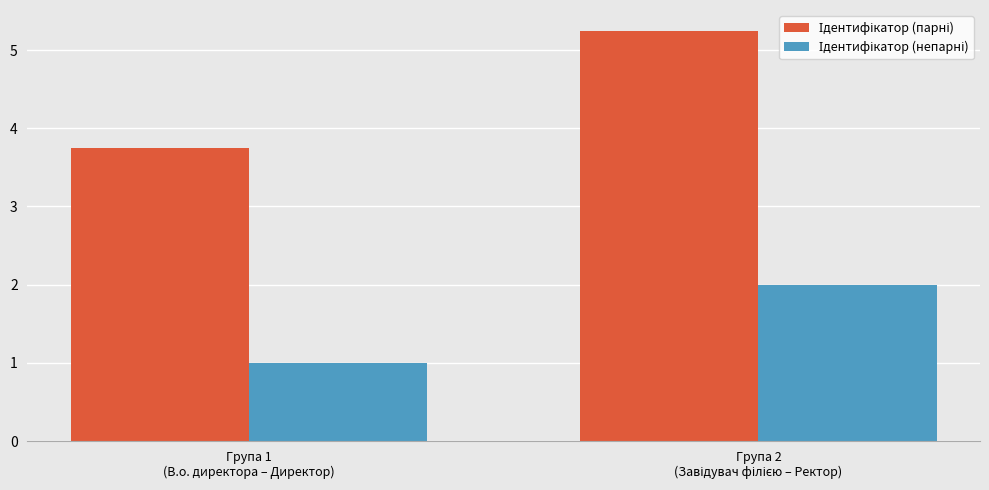

What is the minimum value shown in the chart?

1.0